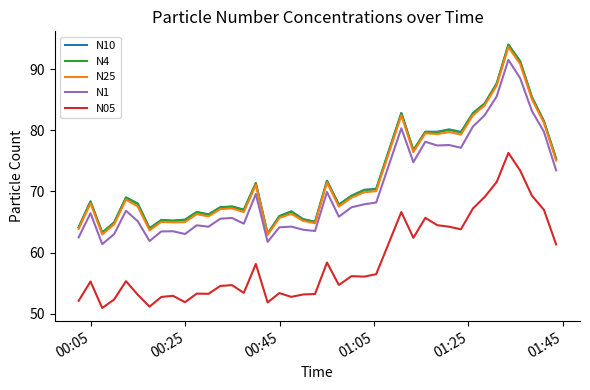

Which series has the widest spread of values?

N10